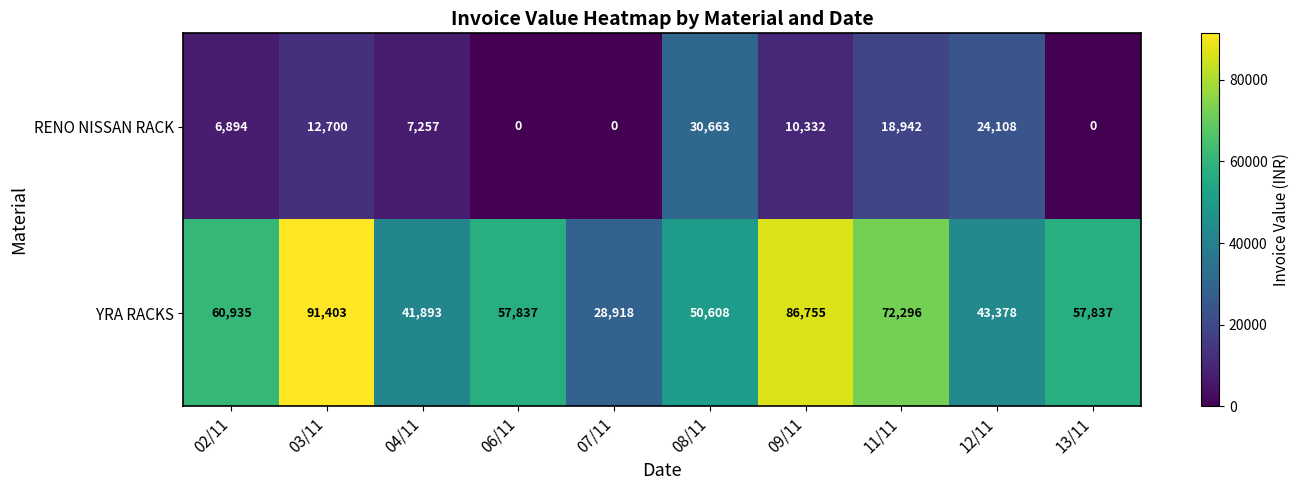

What is the minimum value for YRA RACKS?

28918